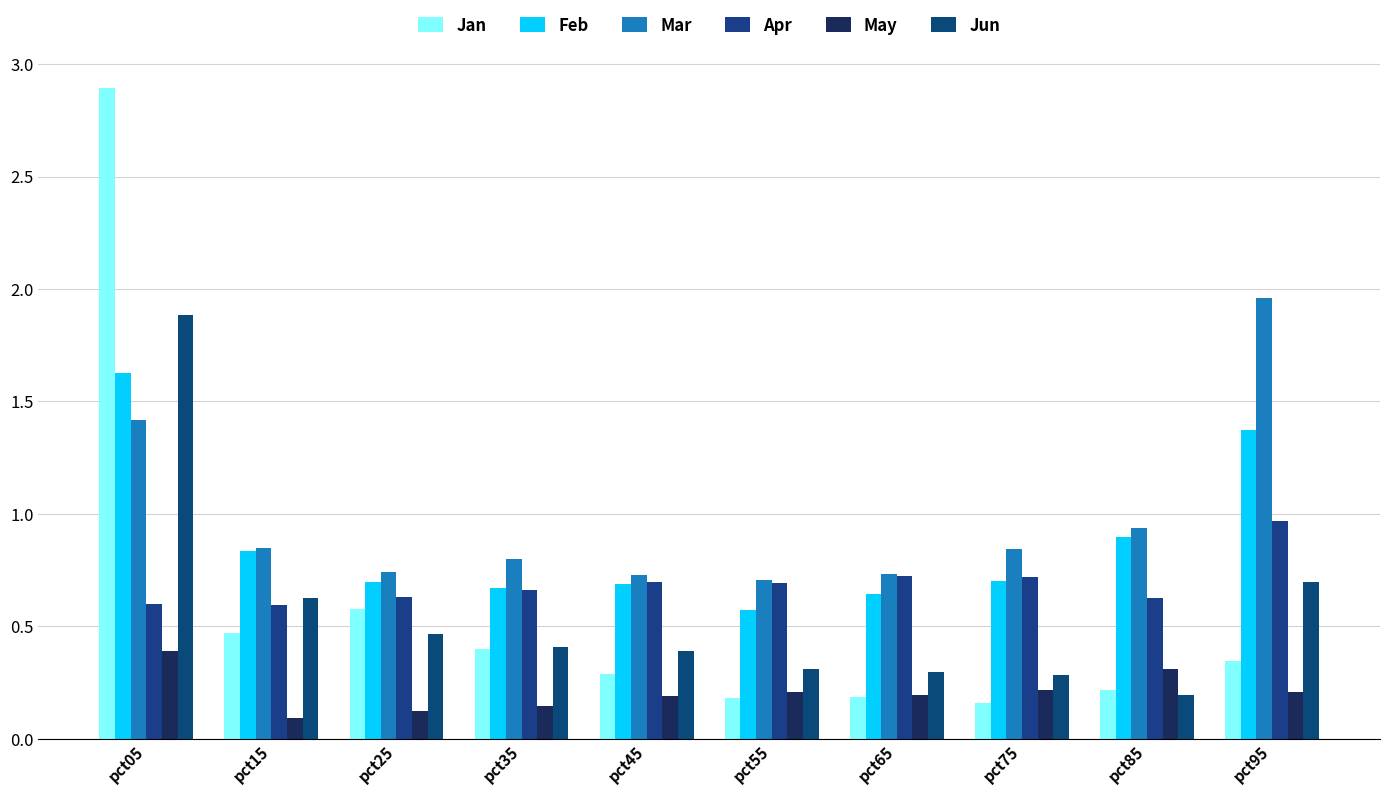

Which label corresponds to the smallest value in the chart?

pct15